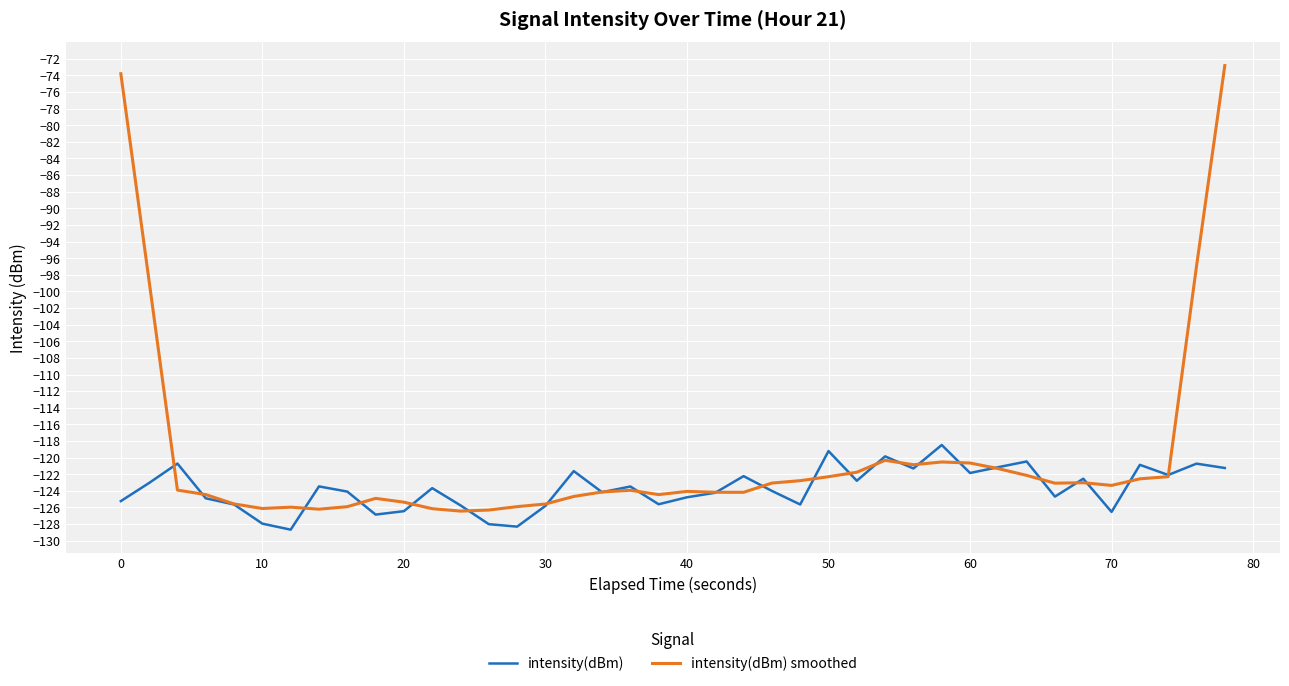

What is the minimum value shown in the chart?

-128.7